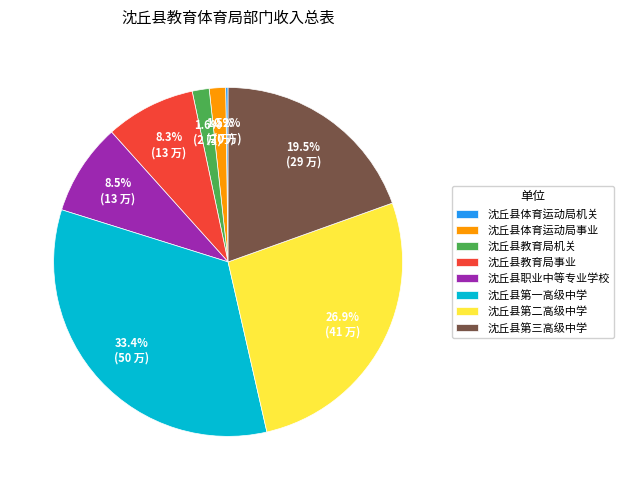

To the nearest percent, what is the difference between the largest and smallest slice percentages?

33%